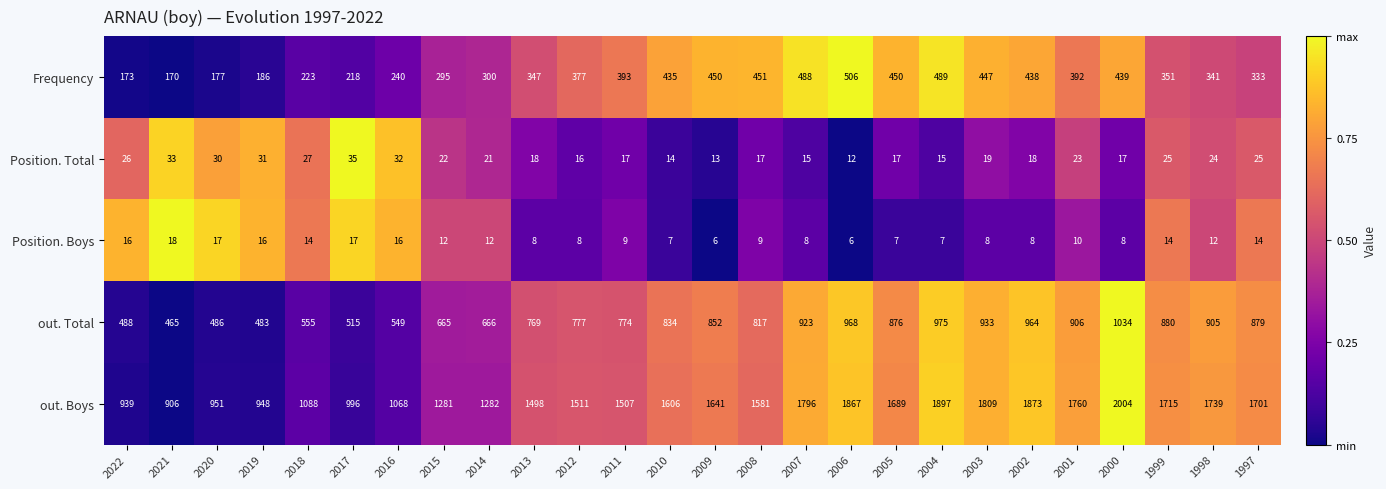

At which label does out. Boys reach its peak?

2000